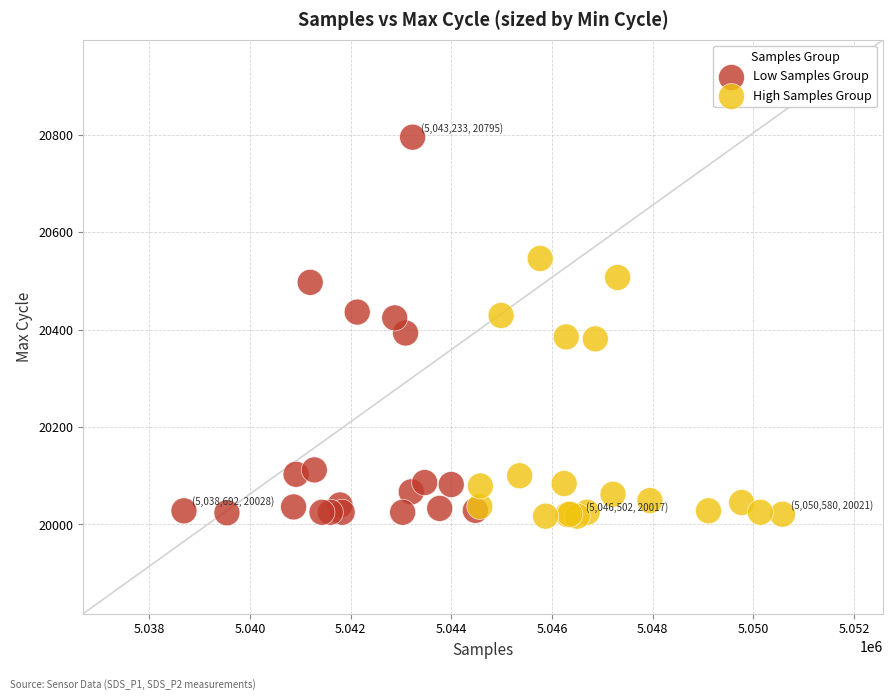

Which series contains the highest Y value?

Low Samples Group